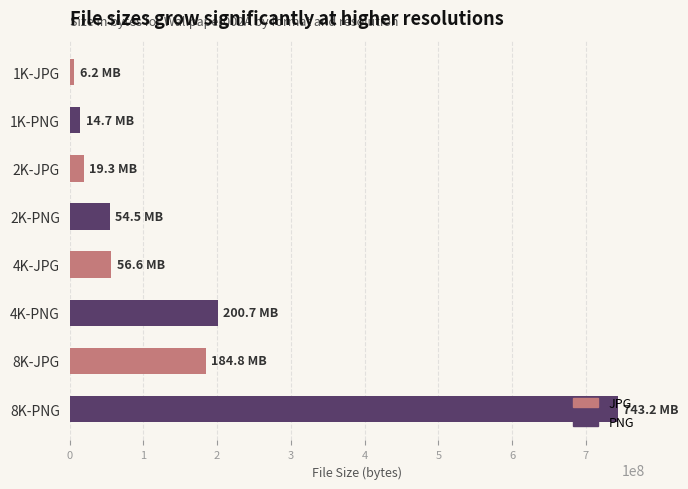

What is the difference between the second highest and minimum values?

194473981